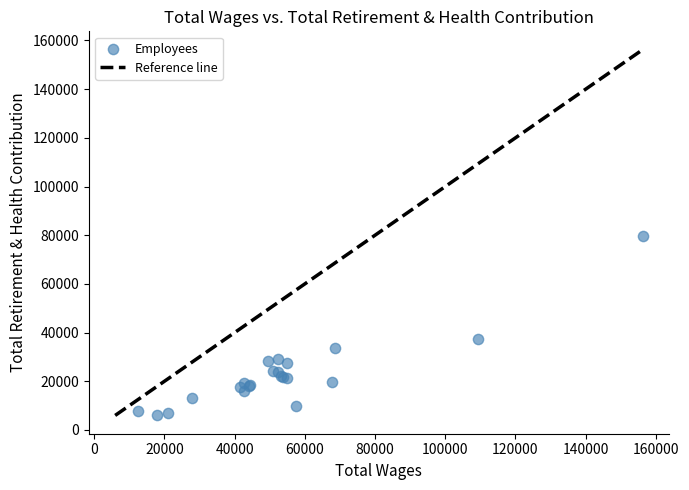

What Y value in the scatter plot is closest to 42847?

37509